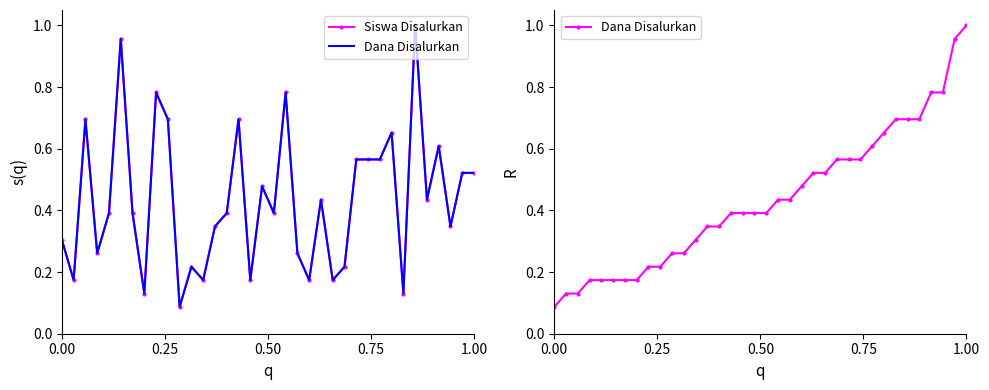

Is this an area chart (filled region under the line)?

No